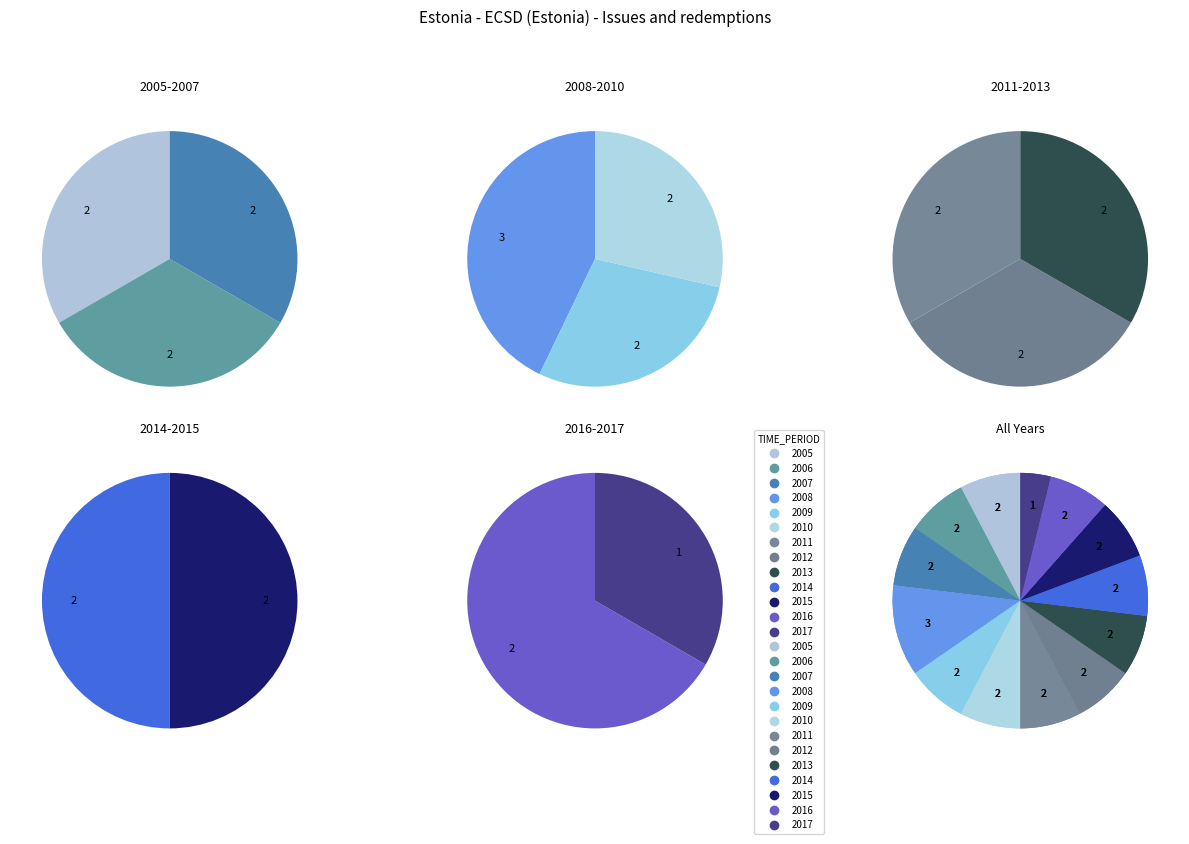

Is 2008 the majority of the pie?

No